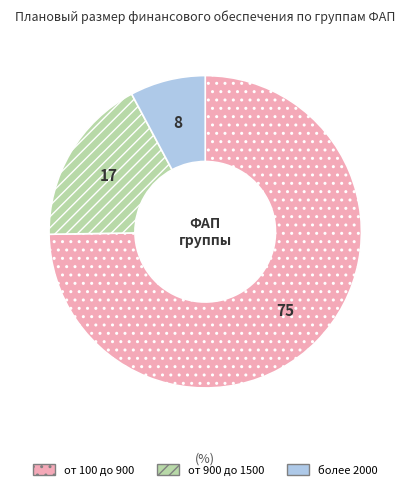

Between от 100 до 900 and более 2000, which is larger?

от 100 до 900